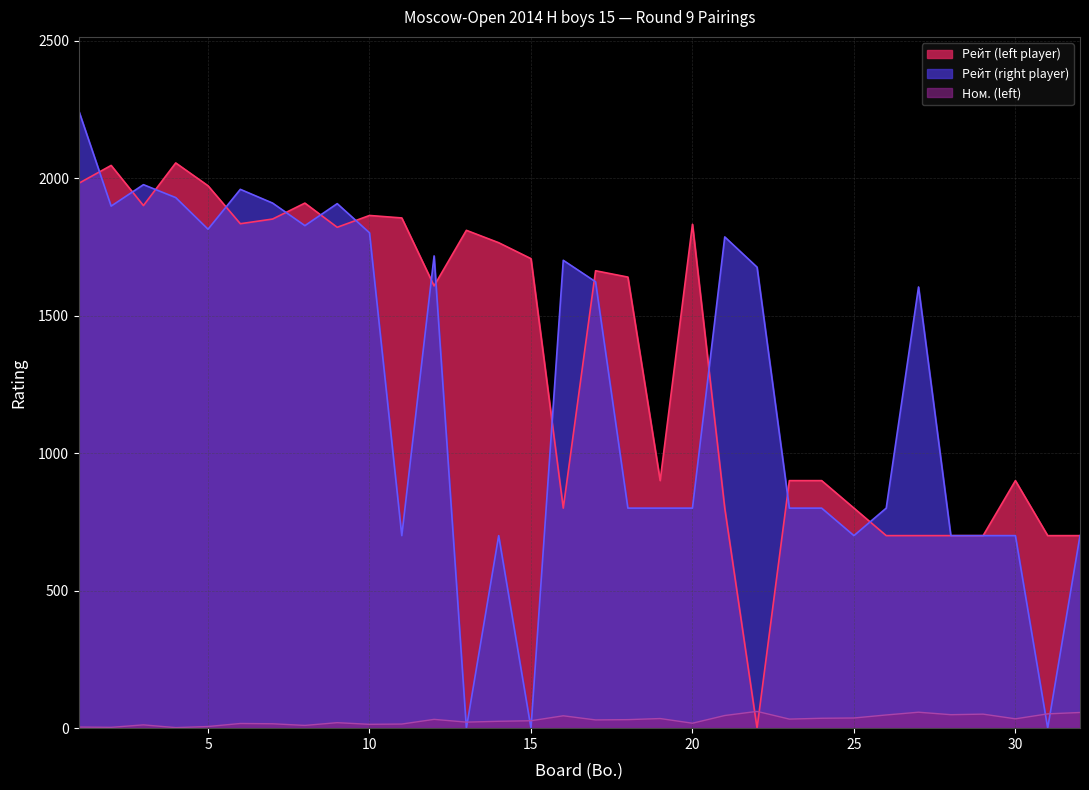

Reading left to right, what are all the values shown in this chart?

Ном. (left): 1=4	2=3	3=12	4=2	5=6	6=17	7=16	8=10	9=20	10=14	11=15	12=32	13=22	14=25	15=27	16=45	17=30	18=31	19=35	20=18	21=46	22=61	23=33	24=36	25=37	26=48	27=58	28=49	29=51	30=34	31=52	32=57
Рейт (left player): 1=1981	2=2046	3=1900	4=2055	5=1972	6=1834	7=1851	8=1909	9=1821	10=1864	11=1855	12=1608	13=1810	14=1765	15=1707	16=800	17=1663	18=1640	19=900	20=1832	21=800	22=0	23=900	24=900	25=800	26=700	27=700	28=700	29=700	30=900	31=700	32=700
Рейт (right player): 1=2244	2=1898	3=1976	4=1929	5=1814	6=1959	7=1909	8=1827	9=1907	10=1801	11=700	12=1717	13=0	14=700	15=0	16=1701	17=1623	18=800	19=800	20=800	21=1786	22=1676	23=800	24=800	25=700	26=800	27=1604	28=700	29=700	30=700	31=0	32=700